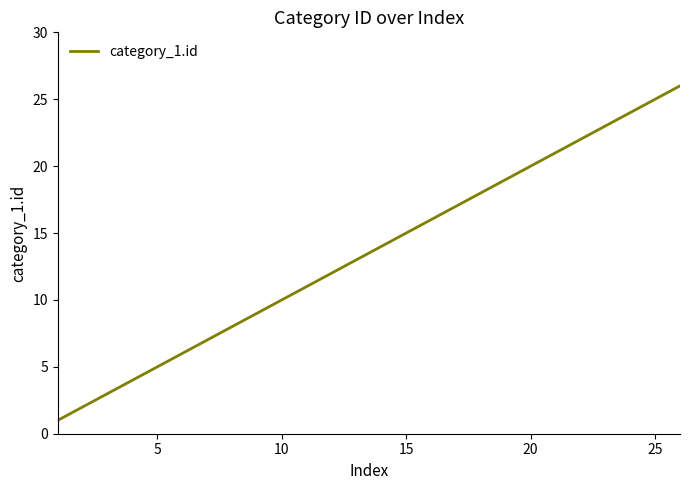

How many series are shown in this chart?

1